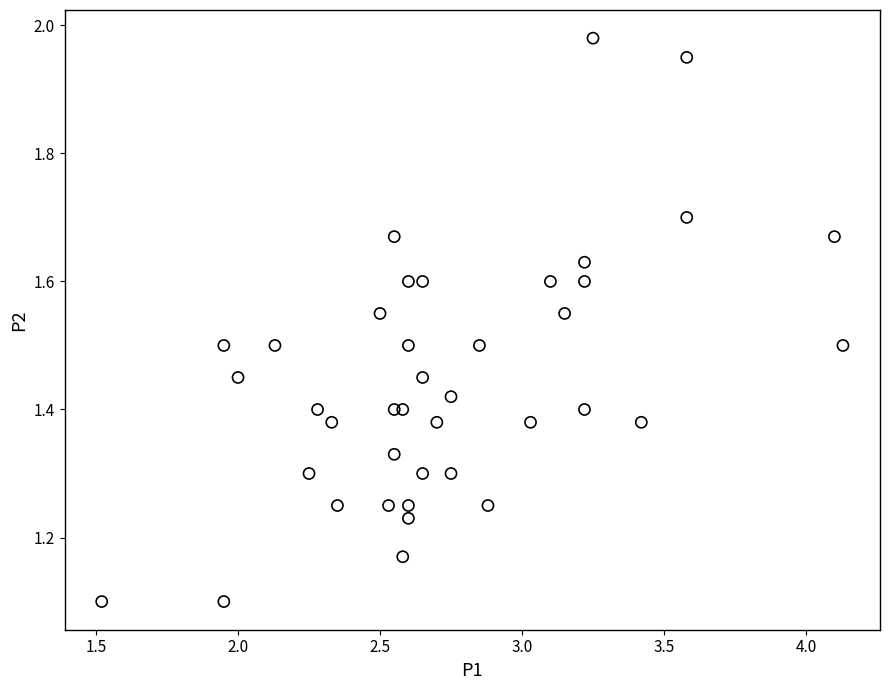

What is the range of X values (max minus min)?

2.6